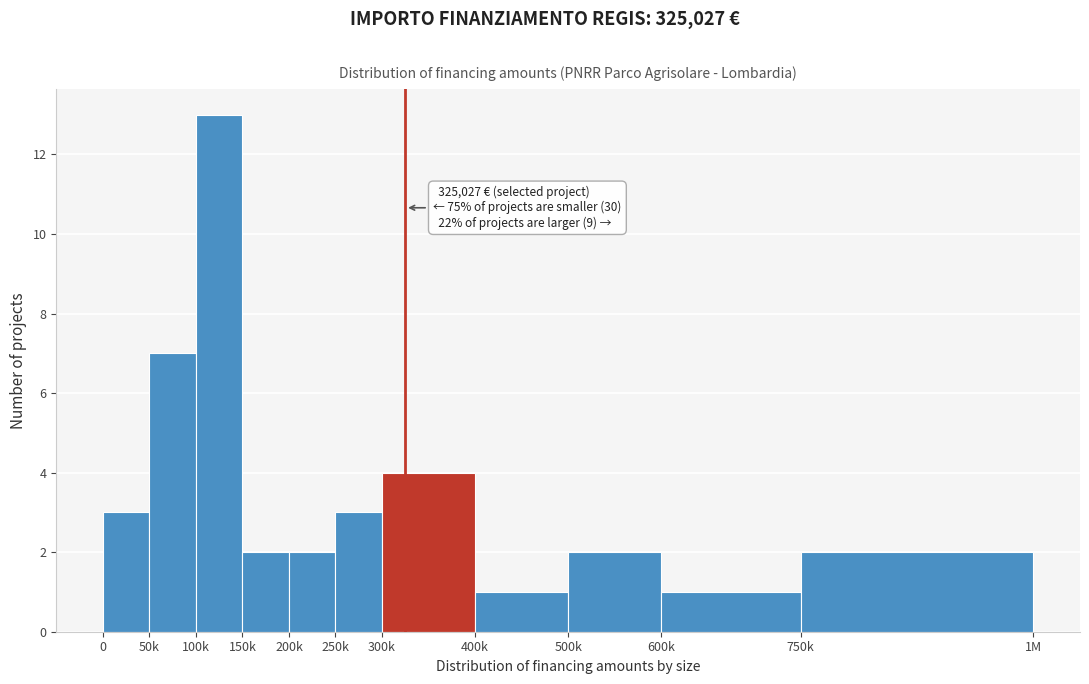

Reading left to right, what are all the values shown in this chart?

3	7	13	2	2	3	4	1	2	1	2